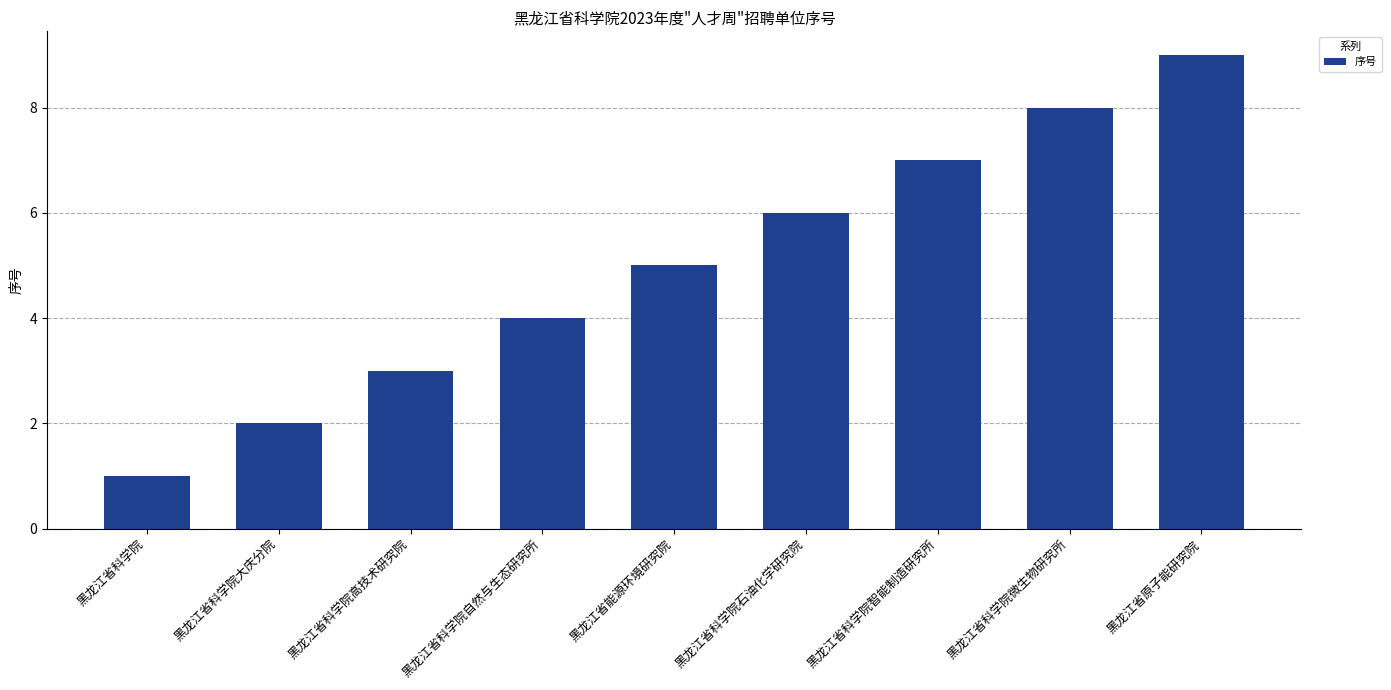

Reading left to right, transcribe all the data shown in this chart.

黑龙江省科学院=1	黑龙江省科学院大庆分院=2	黑龙江省科学院高技术研究院=3	黑龙江省科学院自然与生态研究所=4	黑龙江省能源环境研究院=5	黑龙江省科学院石油化学研究院=6	黑龙江省科学院智能制造研究所=7	黑龙江省科学院微生物研究所=8	黑龙江省原子能研究院=9